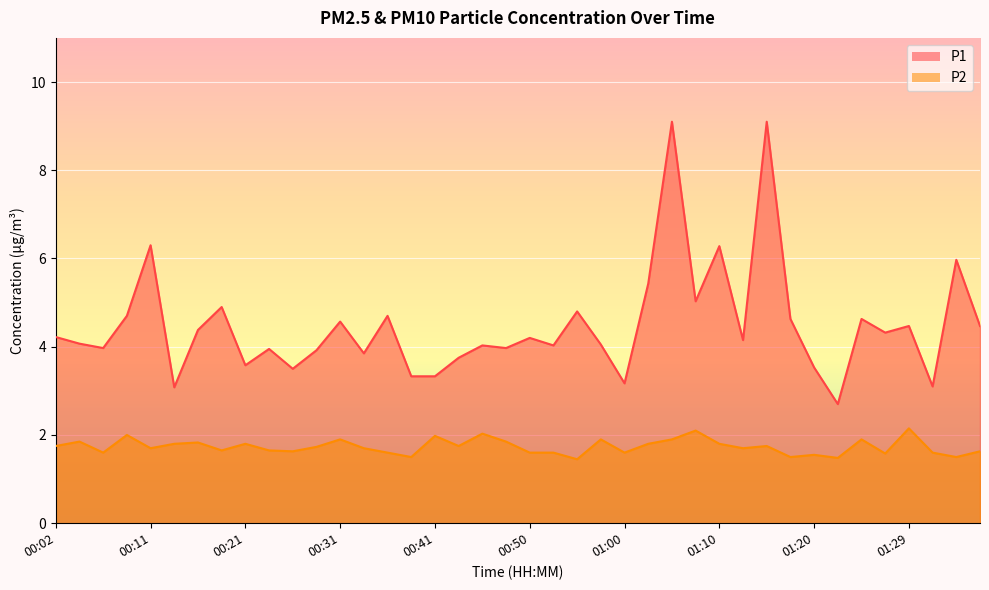

Reading left to right, transcribe all the data shown in this chart.

P1: 4.2	4.1	4.0	4.7	6.3	3.1	4.4	4.9	3.6	4.0	3.5	3.9	4.6	3.9	4.7	3.3	3.3	3.8	4.0	4.0	4.2	4.0	4.8	4.0	3.2	5.4	9.1	5.0	6.3	4.2	9.1	4.6	3.5	2.7	4.6	4.3	4.5	3.1	6.0	4.5
P2: 1.8	1.9	1.6	2.0	1.7	1.8	1.8	1.6	1.8	1.6	1.6	1.7	1.9	1.7	1.6	1.5	2.0	1.8	2.0	1.9	1.6	1.6	1.4	1.9	1.6	1.8	1.9	2.1	1.8	1.7	1.8	1.5	1.6	1.5	1.9	1.6	2.1	1.6	1.5	1.6